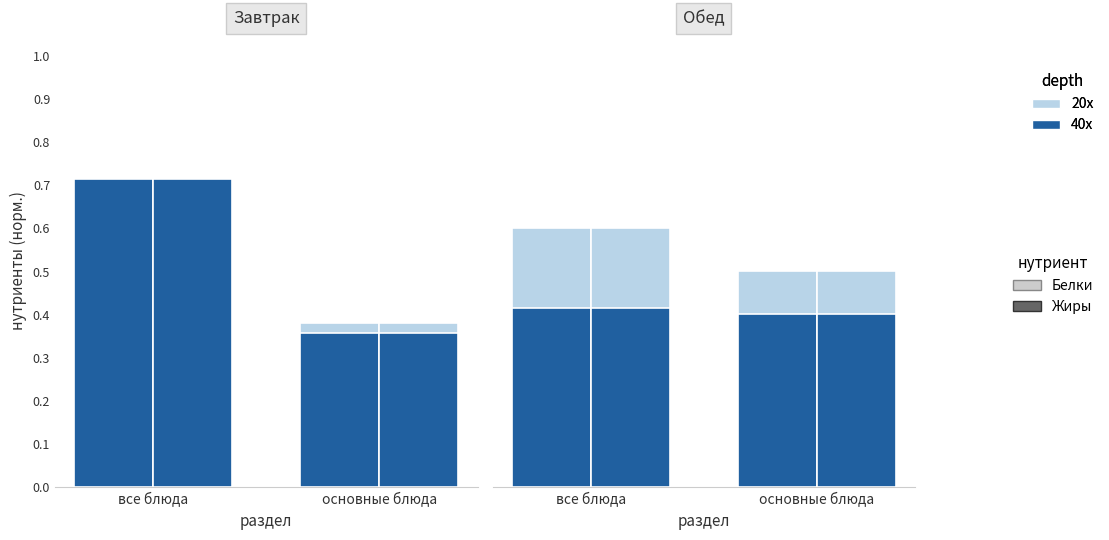

Between все блюда and основные блюда, which is larger?

все блюда